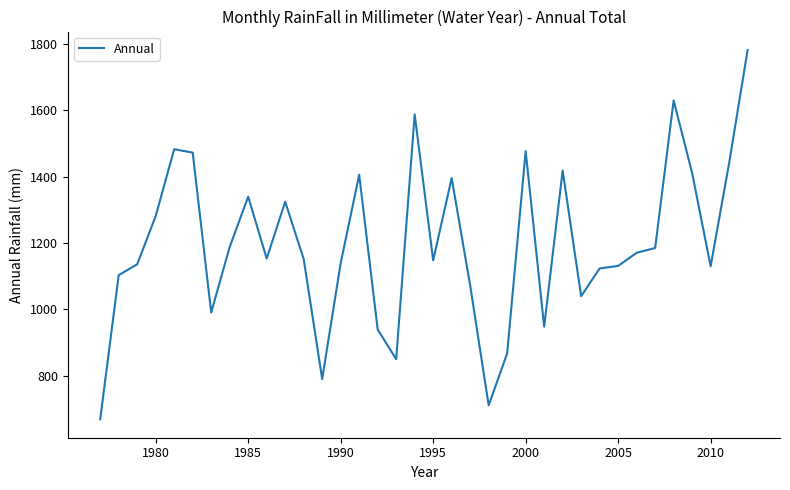

What is the greatest value displayed?

1781.2